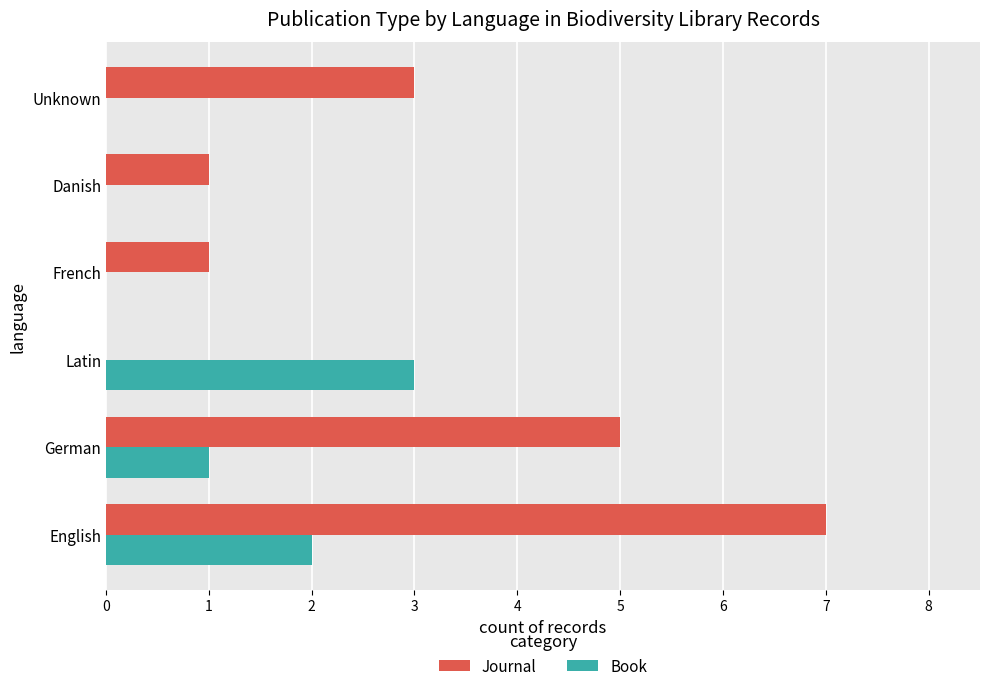

Between German and Danish, which series saw the biggest shift?

Journal